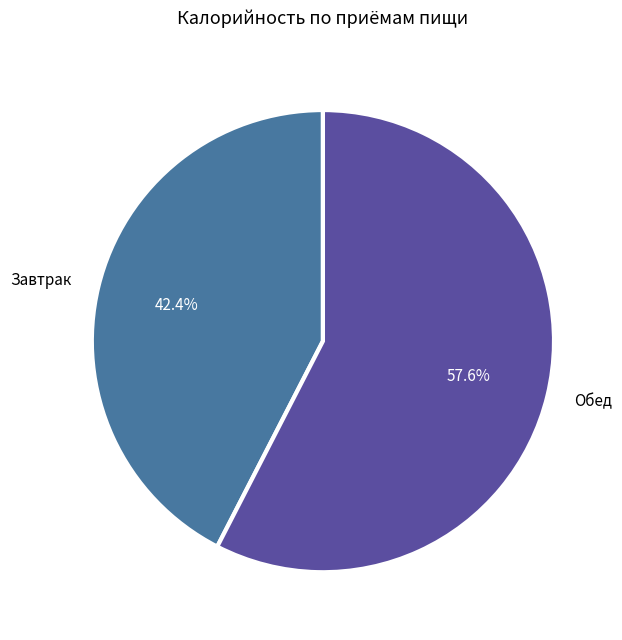

Combined, do Завтрак and Обед account for over 50%?

Yes